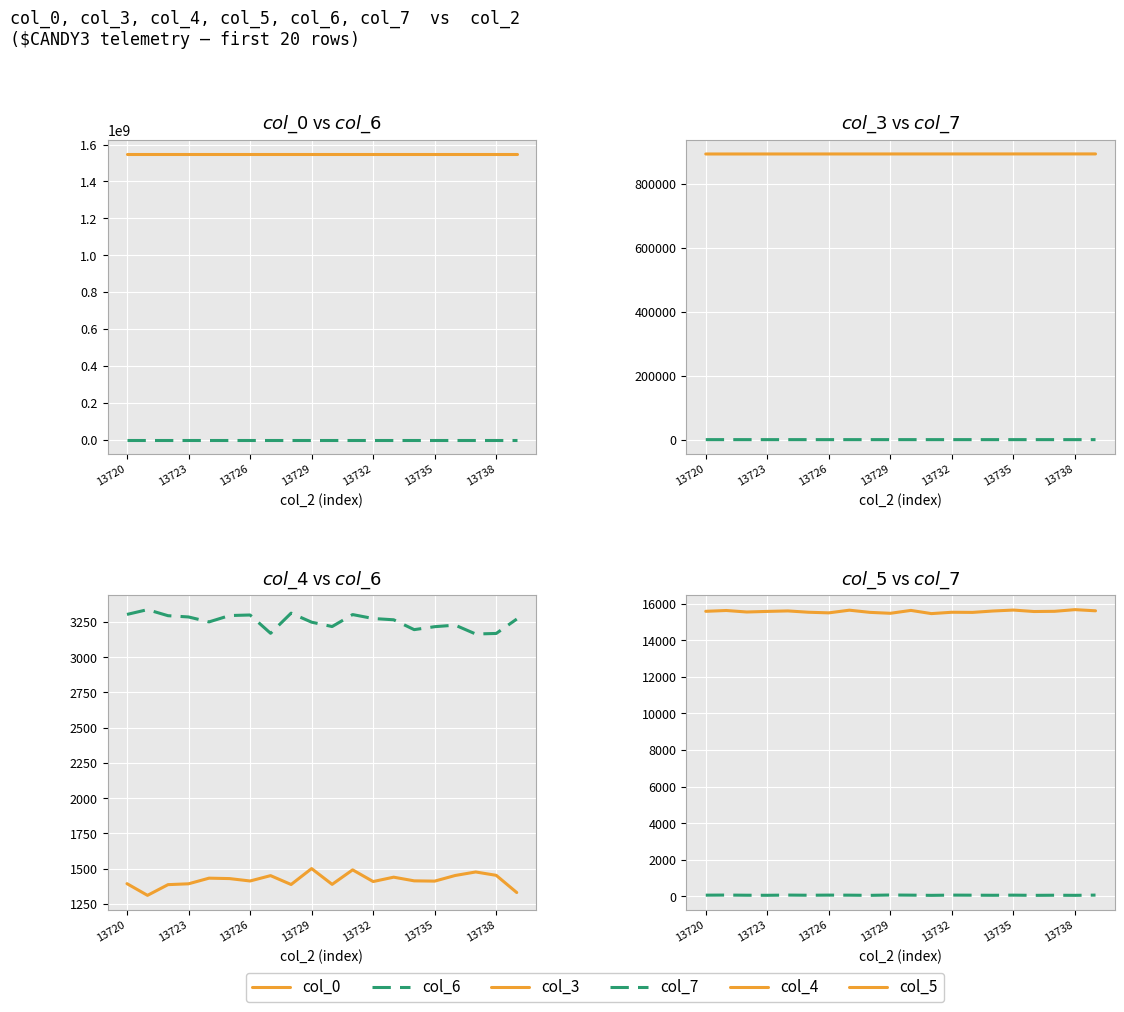

List the series in order of their peak value, highest first.

col_0, col_3, col_5, col_6, col_4, col_7